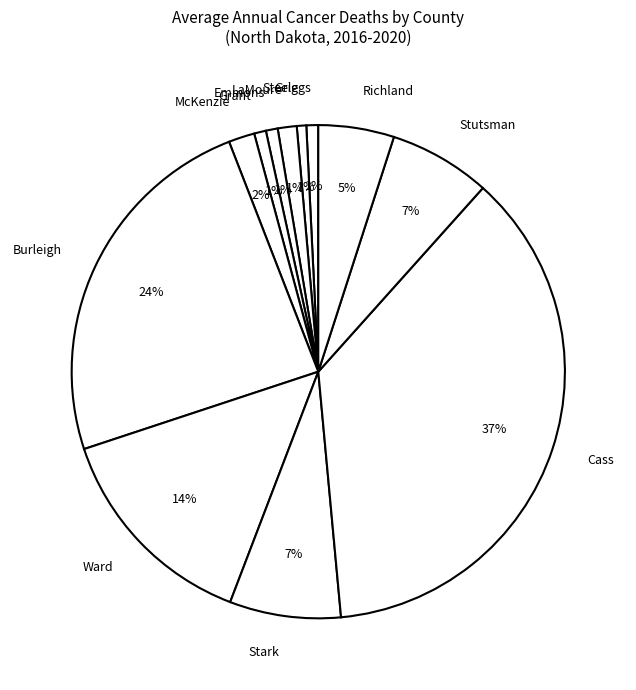

Which has a higher value, Richland or Steele?

Richland